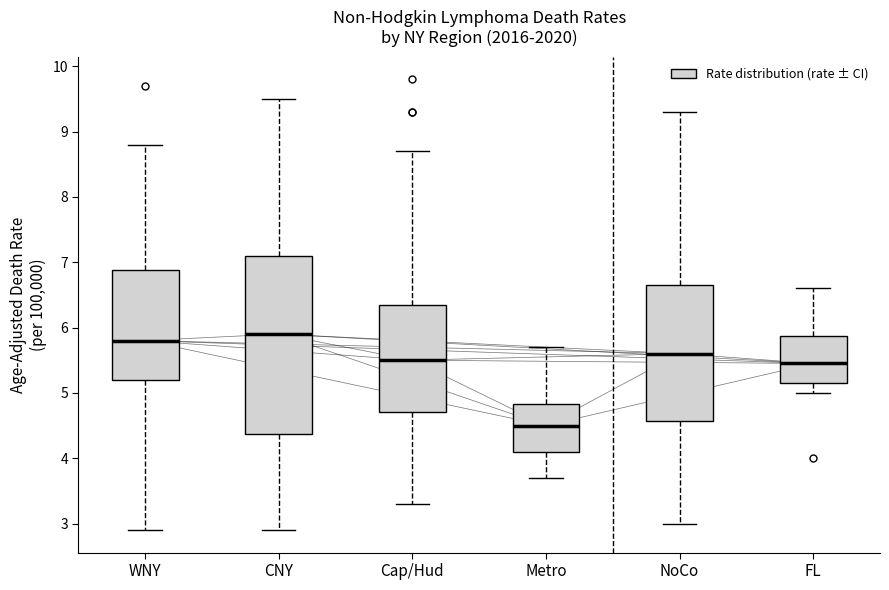

Comparing the boxes themselves (not the whiskers), which one is the tallest?

CNY